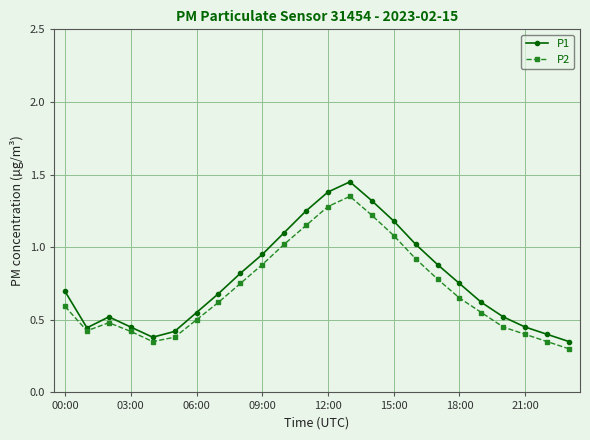

How many lines are shown in the chart?

2